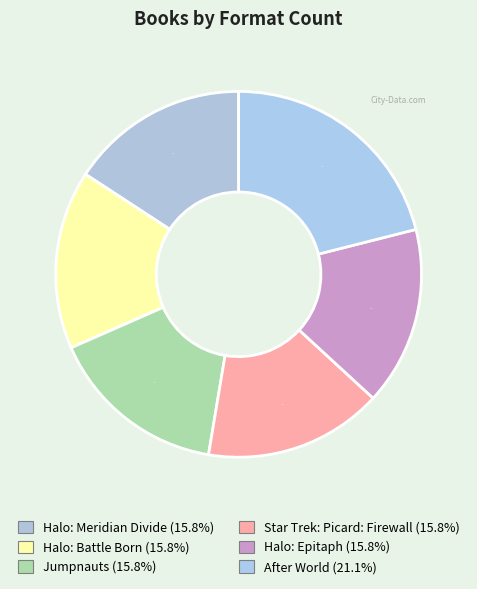

To the nearest percent, what is the average slice percentage?

17%